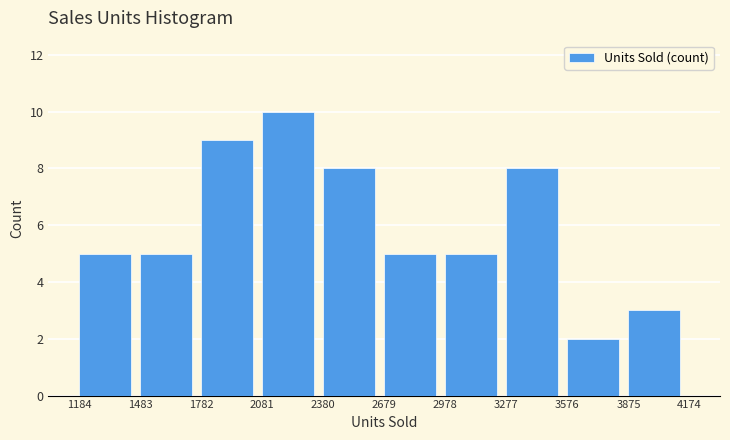

Over which range of the x-axis is the bar tallest?

2081 to 2380